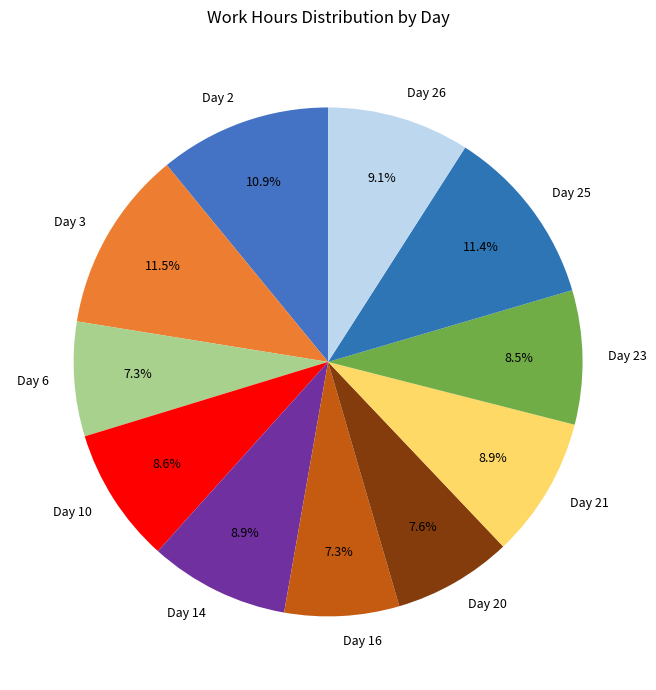

To the nearest percent, what is the average slice percentage?

9%